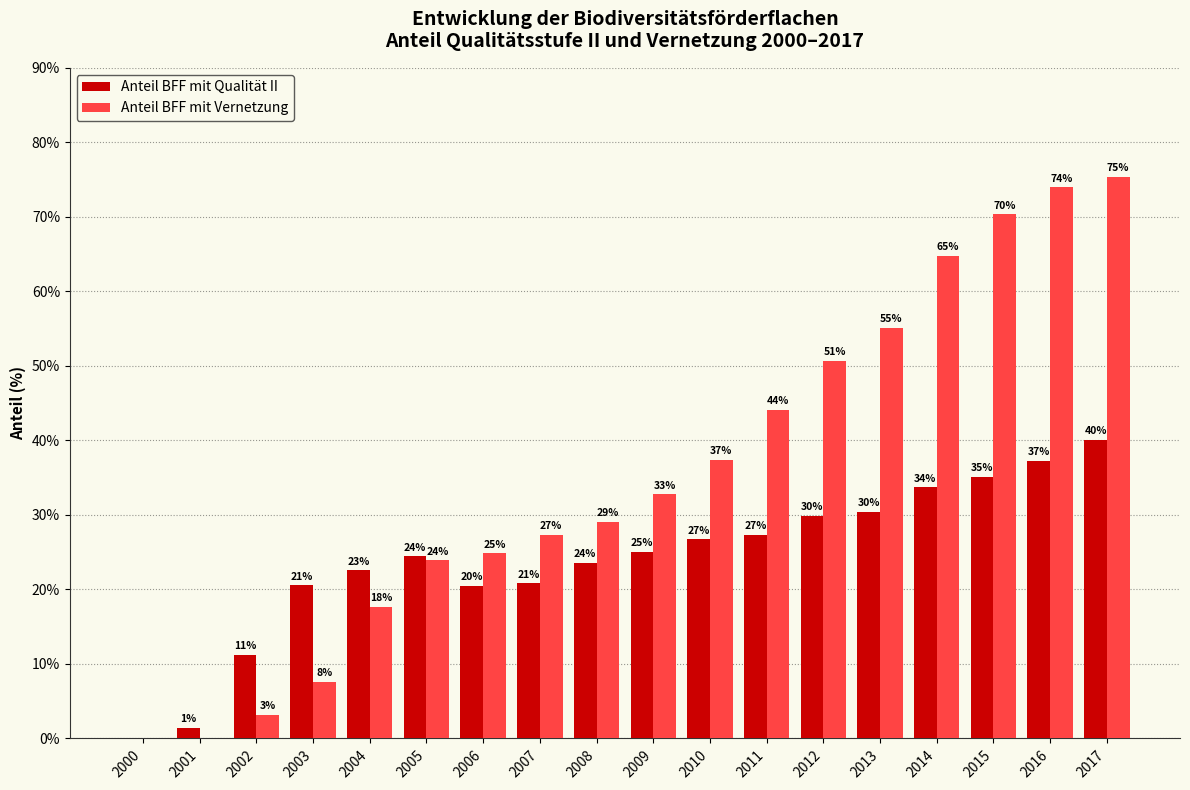

Are the bars grouped side by side (vs. stacked)?

Yes